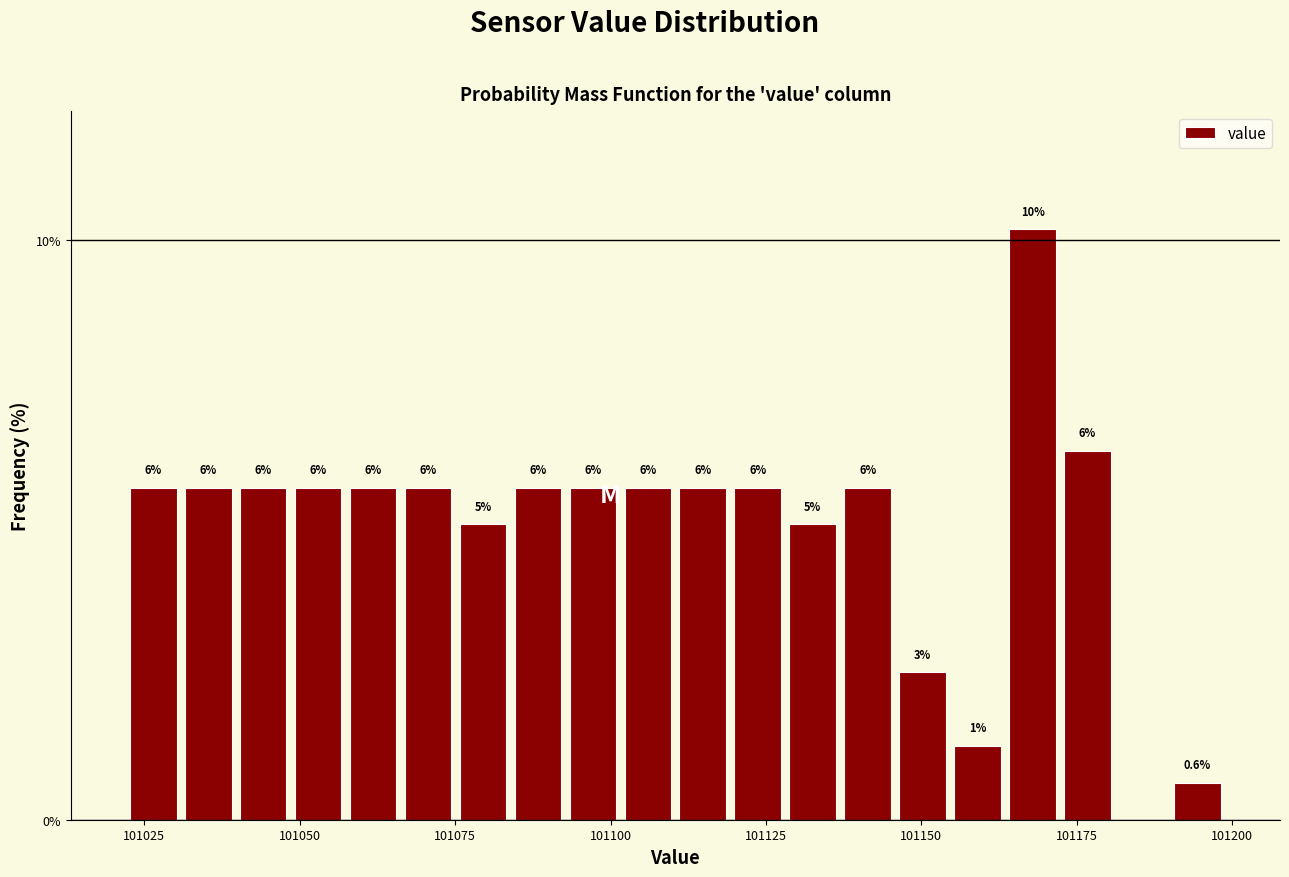

Around what value on the x-axis is the tallest bar? Give the approximate position of its centre, as read against the axis.

101170